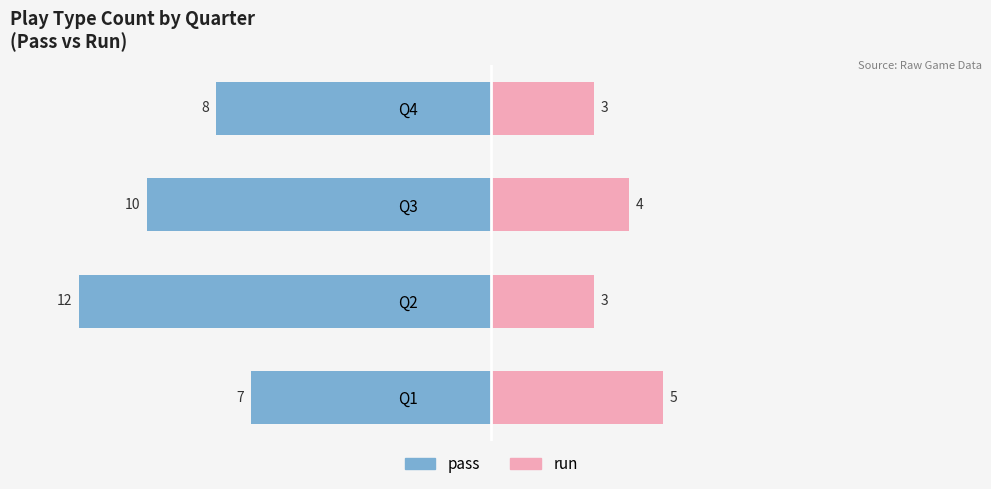

Reading left to right, list all the values displayed in this chart.

pass: 0=-7	1=-12	2=-10	3=-8
run: 0=5	1=3	2=4	3=3